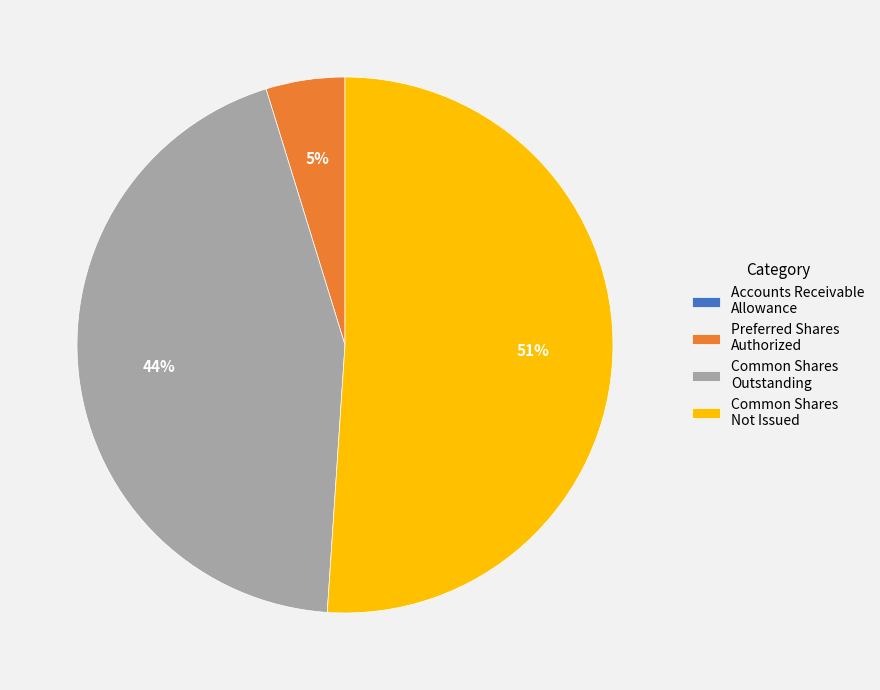

What is the largest slice in the pie chart?

Common Shares Not Issued